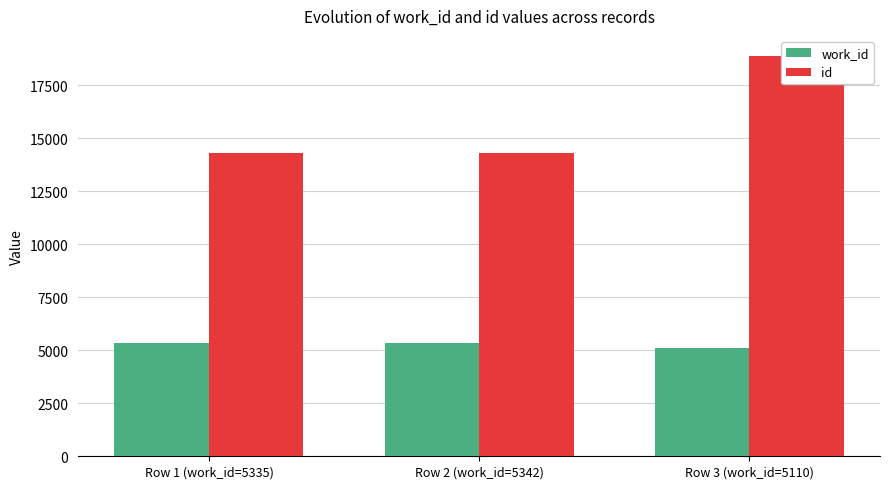

Where is work_id nearest to the value 5226?

Row 1 (work_id=5335)